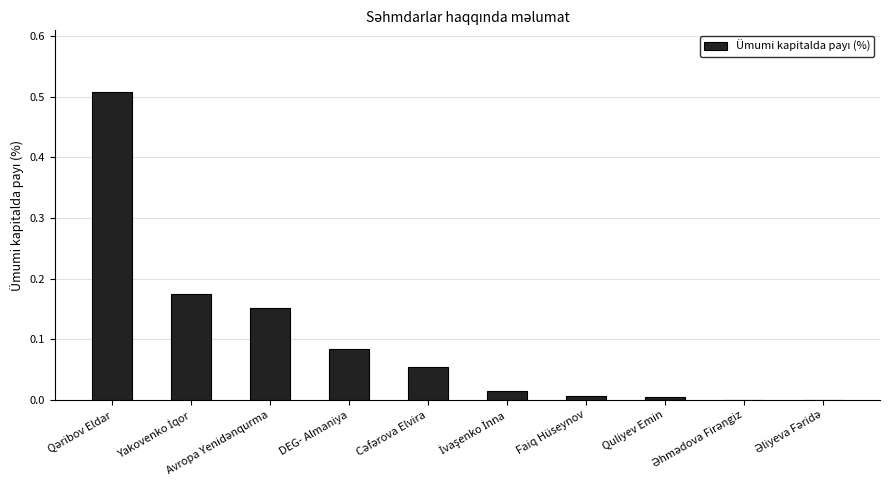

True or false: the data shows 0.0 at Faiq Hüseynov.

True